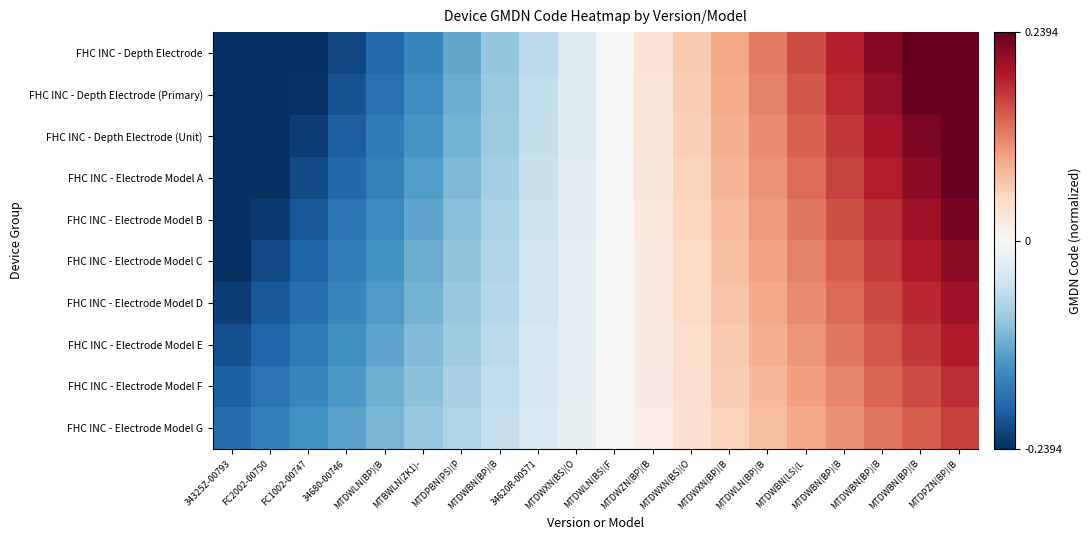

Count the number of categories in the chart.

20